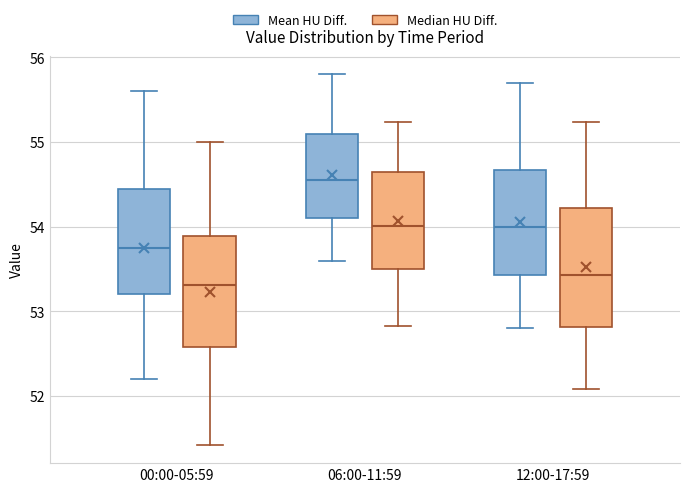

Where does the median line of the box for 06:00-11:59 (Mean HU Diff.) sit on the y-axis? The values are not printed on the chart, so give them approximately, as read against the axis.

54.6